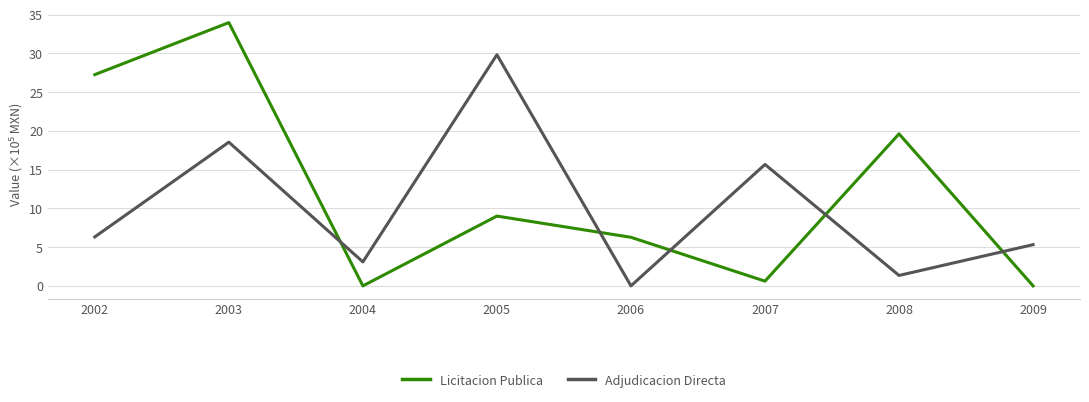

What is the total value across all series at 2004?

3.1